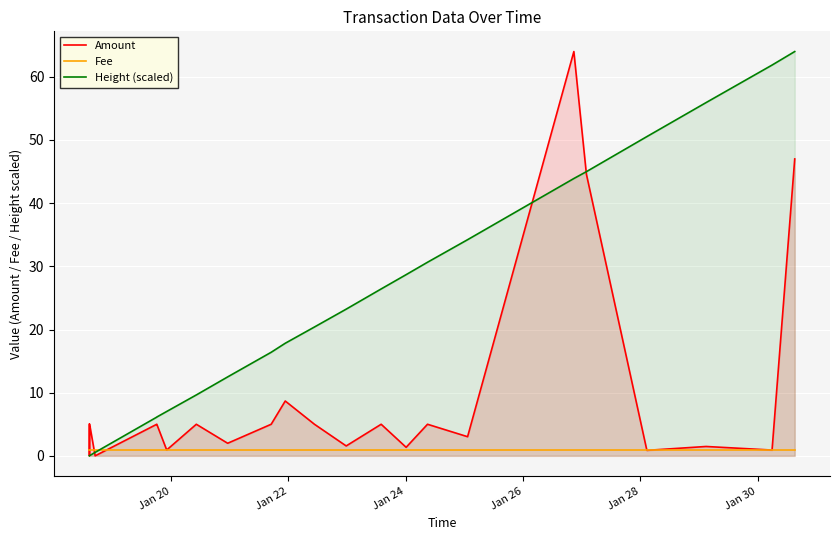

True or false: Amount has more than 2 interior local peaks.

True